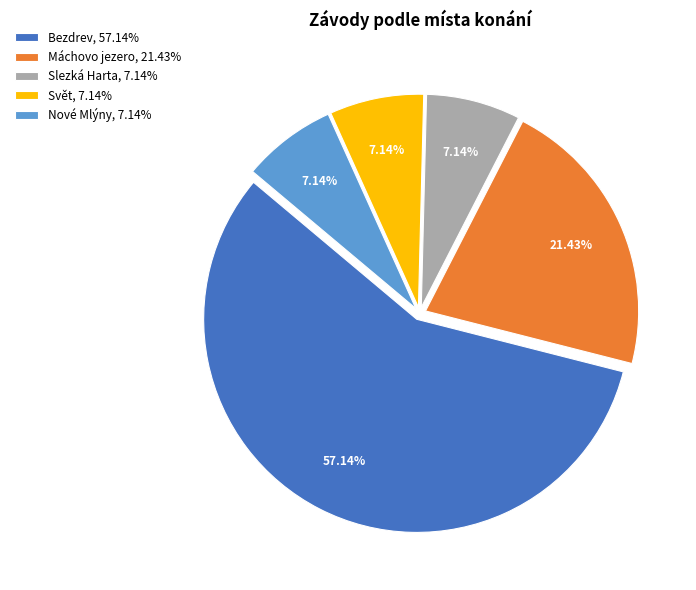

How much of the chart is everything except Máchovo jezero?

78.6%